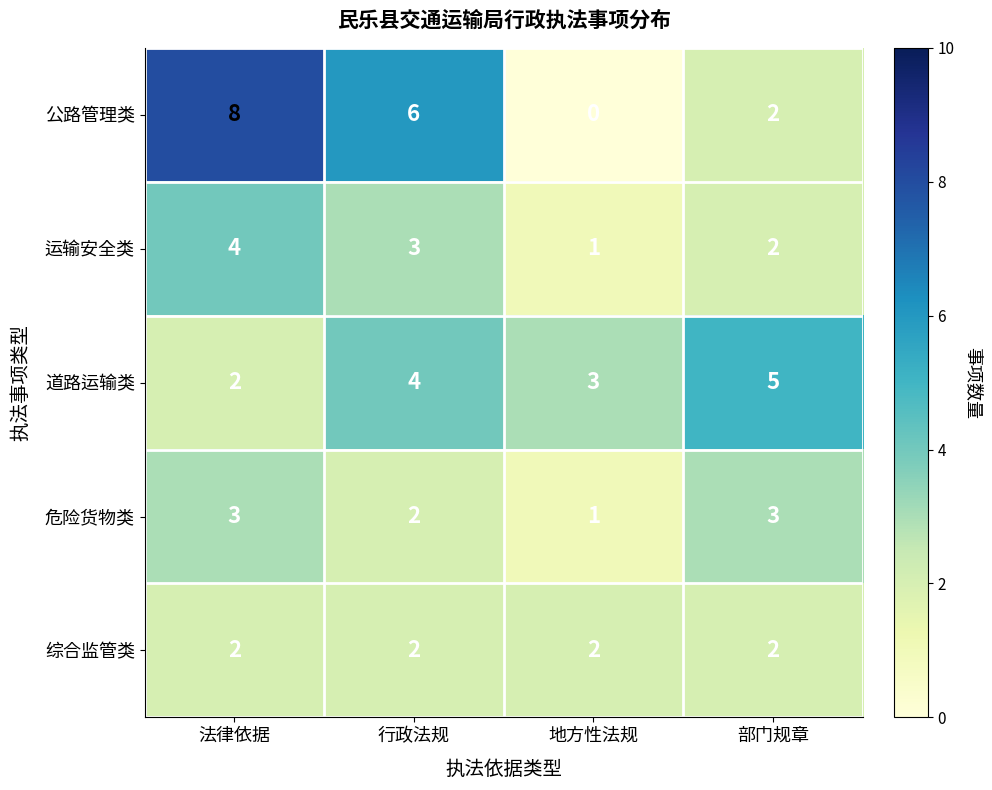

Rank the series by their maximum value, from lowest to highest.

综合监管类, 危险货物类, 运输安全类, 道路运输类, 公路管理类